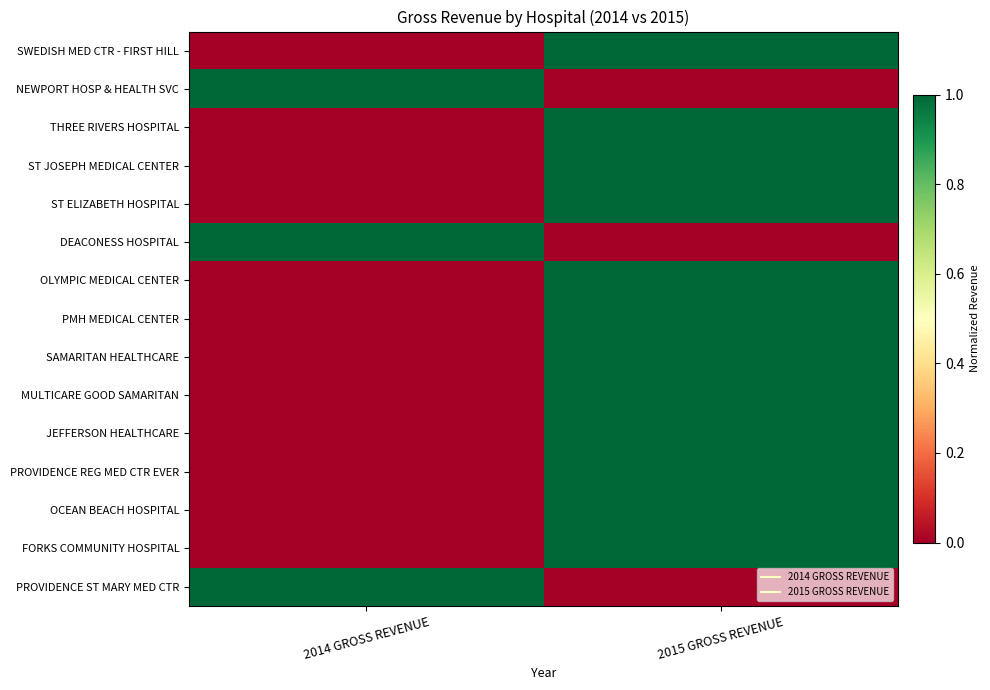

Count the number of data series in this chart.

15